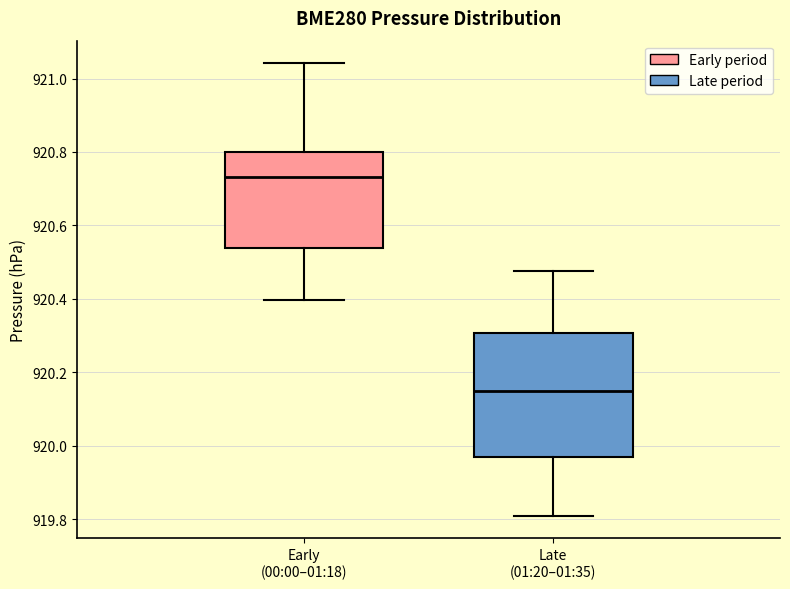

Reading left to right, transcribe this box plot: for each box, give where its median line is, the range the box spans, and where its two whiskers end, as read against the y-axis. The values are not printed on the chart, so give them approximately, as read against the axis.

Early (00:00–01:18): median 920.74, box 920.54 to 920.80, whiskers 920.40 to 921.04
Late (01:20–01:35): median 920.14, box 919.96 to 920.30, whiskers 919.80 to 920.48